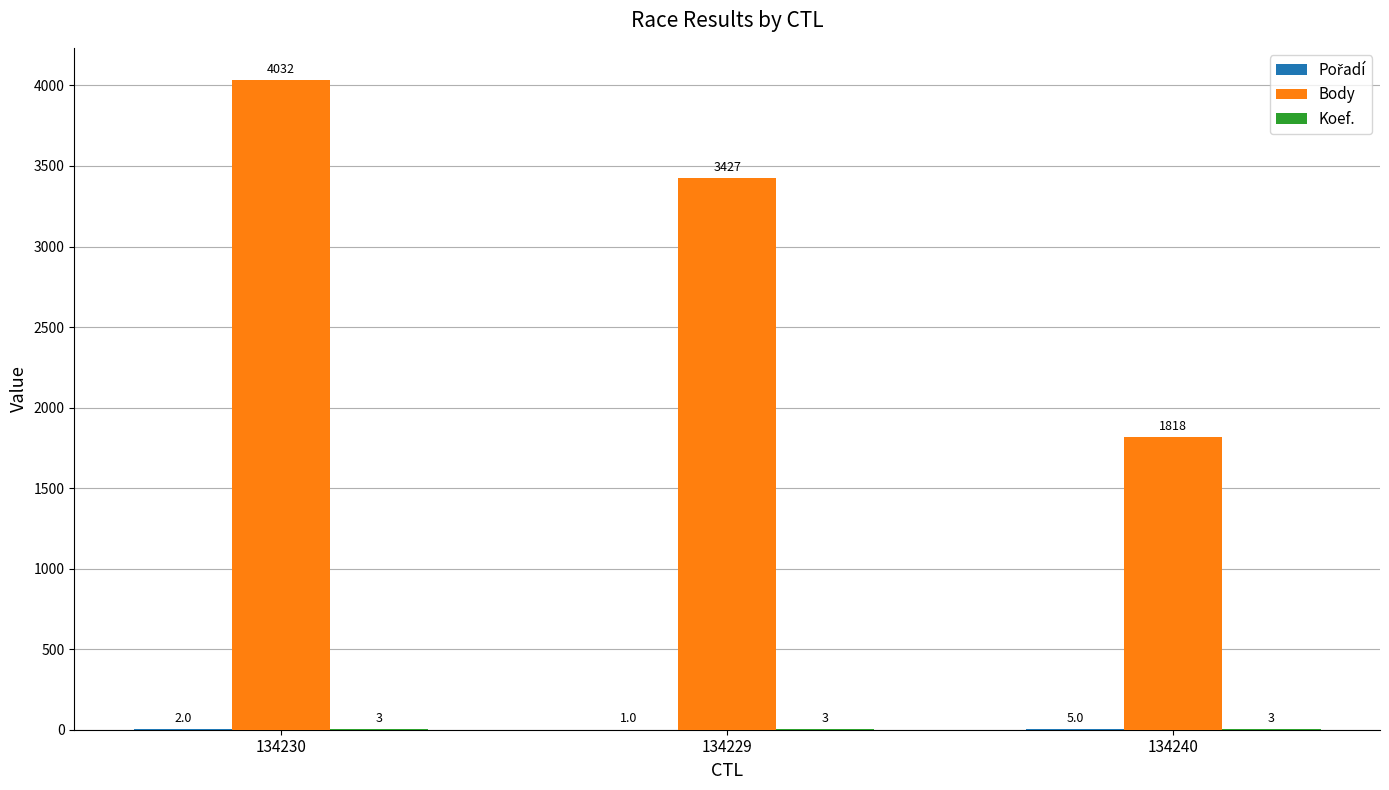

How many groups of bars are there?

3